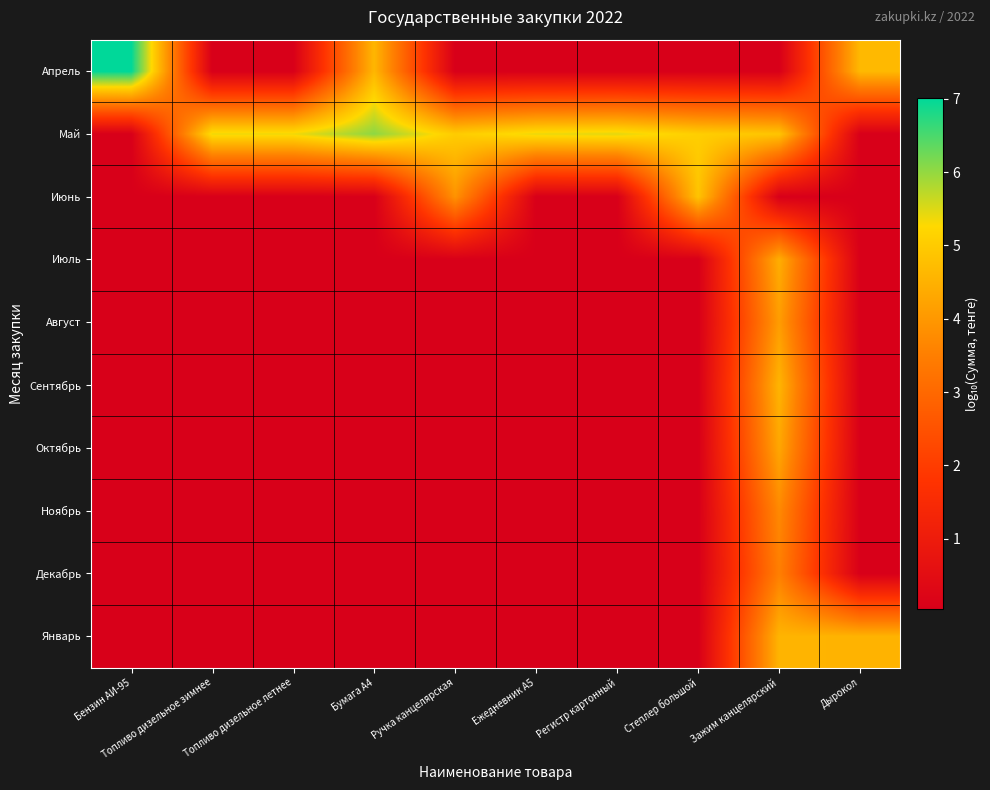

Reading left to right, transcribe all the data shown in this chart.

Апрель: Бензин АИ-95=7.0	Топливо дизельное зимнее=0.0	Топливо дизельное летнее=0.0	Бумага А4=4.6	Ручка канцелярская=0.0	Ежедневник А5=0.0	Регистр картонный=0.0	Степлер большой=0.0	Зажим канцелярский=0.0	Дырокол=4.7
Май: Бензин АИ-95=0.0	Топливо дизельное зимнее=5.4	Топливо дизельное летнее=5.4	Бумага А4=6.0	Ручка канцелярская=5.0	Ежедневник А5=5.4	Регистр картонный=5.5	Степлер большой=5.1	Зажим канцелярский=4.9	Дырокол=0.0
Июнь: Бензин АИ-95=0.0	Топливо дизельное зимнее=0.0	Топливо дизельное летнее=0.0	Бумага А4=0.0	Ручка канцелярская=3.9	Ежедневник А5=0.0	Регистр картонный=0.0	Степлер большой=4.9	Зажим канцелярский=0.0	Дырокол=0.0
Июль: Бензин АИ-95=0.0	Топливо дизельное зимнее=0.0	Топливо дизельное летнее=0.0	Бумага А4=0.0	Ручка канцелярская=0.0	Ежедневник А5=0.0	Регистр картонный=0.0	Степлер большой=0.0	Зажим канцелярский=4.4	Дырокол=0.0
Август: Бензин АИ-95=0.0	Топливо дизельное зимнее=0.0	Топливо дизельное летнее=0.0	Бумага А4=0.0	Ручка канцелярская=0.0	Ежедневник А5=0.0	Регистр картонный=0.0	Степлер большой=0.0	Зажим канцелярский=4.1	Дырокол=0.0
Сентябрь: Бензин АИ-95=0.0	Топливо дизельное зимнее=0.0	Топливо дизельное летнее=0.0	Бумага А4=0.0	Ручка канцелярская=0.0	Ежедневник А5=0.0	Регистр картонный=0.0	Степлер большой=0.0	Зажим канцелярский=4.6	Дырокол=0.0
Октябрь: Бензин АИ-95=0.0	Топливо дизельное зимнее=0.0	Топливо дизельное летнее=0.0	Бумага А4=0.0	Ручка канцелярская=0.0	Ежедневник А5=0.0	Регистр картонный=0.0	Степлер большой=0.0	Зажим канцелярский=4.3	Дырокол=0.0
Ноябрь: Бензин АИ-95=0.0	Топливо дизельное зимнее=0.0	Топливо дизельное летнее=0.0	Бумага А4=0.0	Ручка канцелярская=0.0	Ежедневник А5=0.0	Регистр картонный=0.0	Степлер большой=0.0	Зажим канцелярский=3.7	Дырокол=0.0
Декабрь: Бензин АИ-95=0.0	Топливо дизельное зимнее=0.0	Топливо дизельное летнее=0.0	Бумага А4=0.0	Ручка канцелярская=0.0	Ежедневник А5=0.0	Регистр картонный=0.0	Степлер большой=0.0	Зажим канцелярский=3.5	Дырокол=0.0
Январь: Бензин АИ-95=0.0	Топливо дизельное зимнее=0.0	Топливо дизельное летнее=0.0	Бумага А4=0.0	Ручка канцелярская=0.0	Ежедневник А5=0.0	Регистр картонный=0.0	Степлер большой=0.0	Зажим канцелярский=4.6	Дырокол=4.5